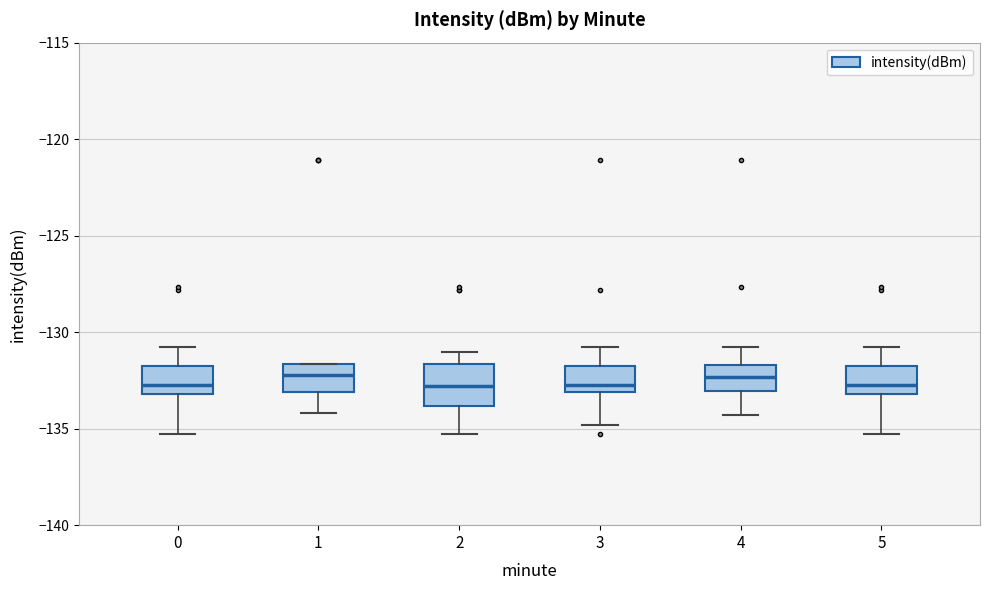

Reading left to right, read every box against the y-axis: the position of its median line, the range the box covers, and the ends of its whiskers. The values are not printed on the chart, so give them approximately, as read against the axis.

0: median -133.0 (just above the box's lower edge), box -133.0 to -132.0, whiskers -135.5 to -131.0
1: median -132.0, box -133.0 to -131.5, whiskers -134.0 to -131.5
2: median -133.0, box -134.0 to -131.5, whiskers -135.5 to -131.0
3: median -132.5, box -133.0 to -132.0, whiskers -135.0 to -131.0
4: median -132.5, box -133.0 to -131.5, whiskers -134.5 to -131.0
5: median -133.0 (just above the box's lower edge), box -133.0 to -132.0, whiskers -135.5 to -131.0